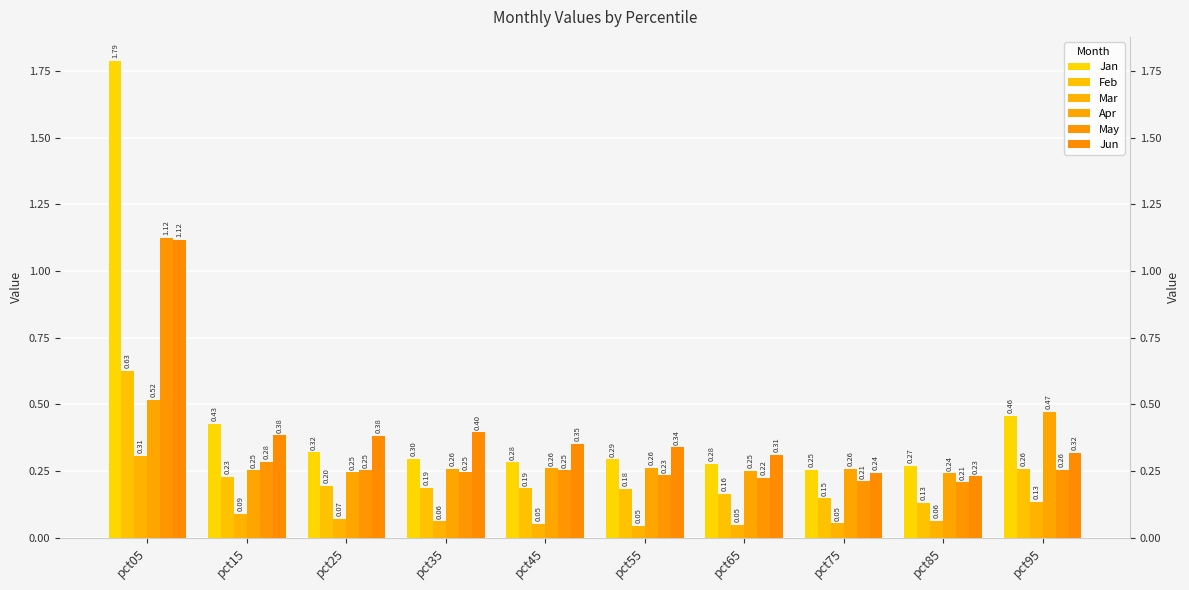

Which series has the widest spread of values?

Jan